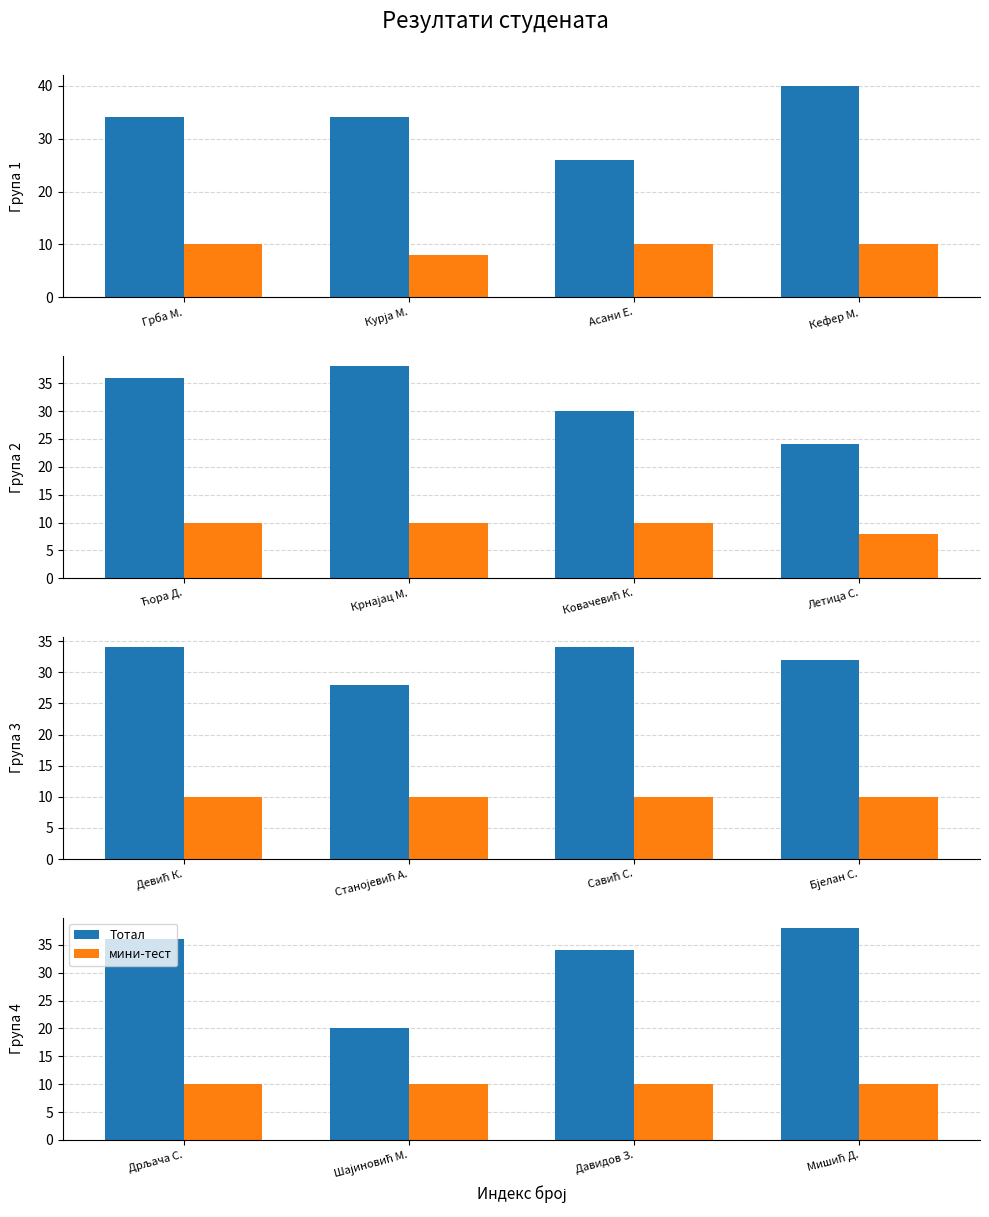

How many bars are there in each group?

2